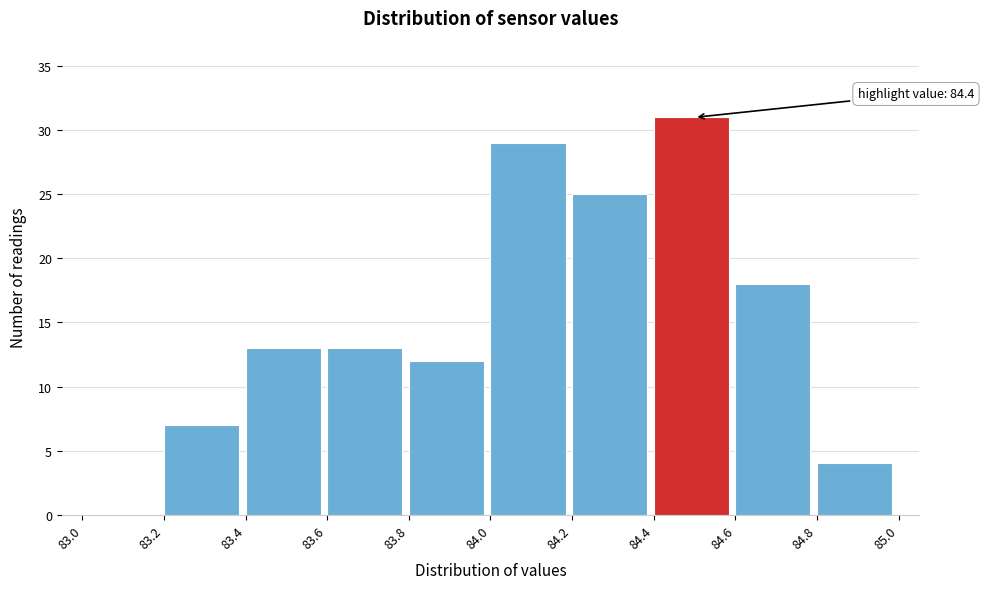

Over which range of the x-axis is the bar tallest?

84.4 to 84.6